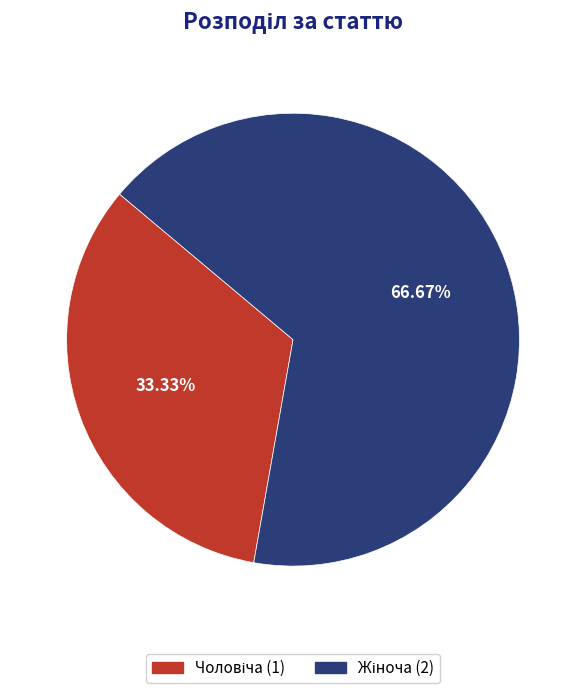

Does any single category account for the majority?

Yes